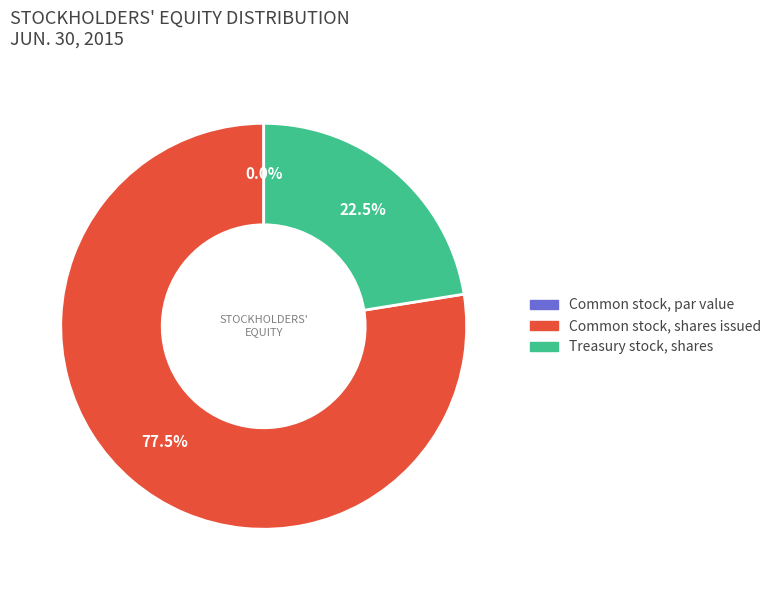

Do Treasury stock, shares and Common stock, shares issued together represent more than half of the pie?

Yes